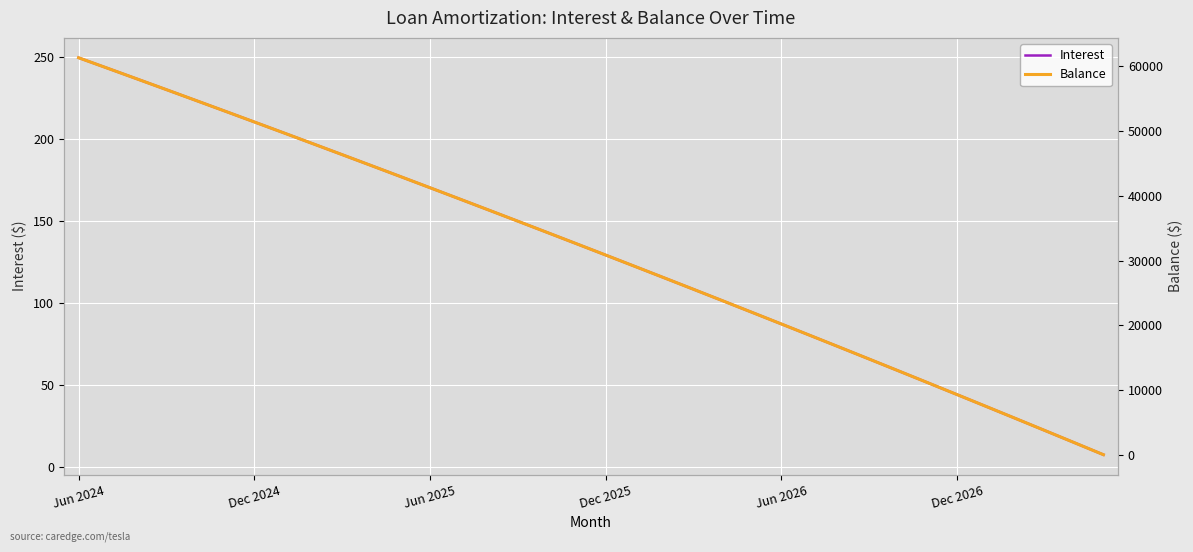

Is it true that Balance equals 3328.2 at 34?

False